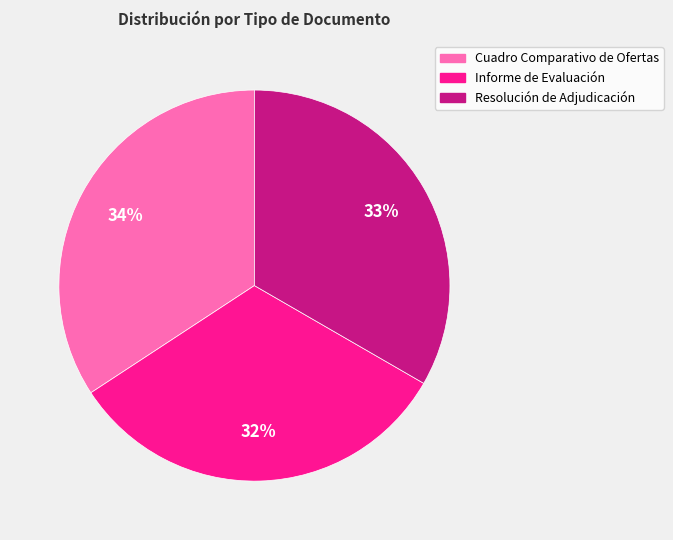

Combined, do Cuadro Comparativo de Ofertas and Informe de Evaluación account for over 50%?

Yes